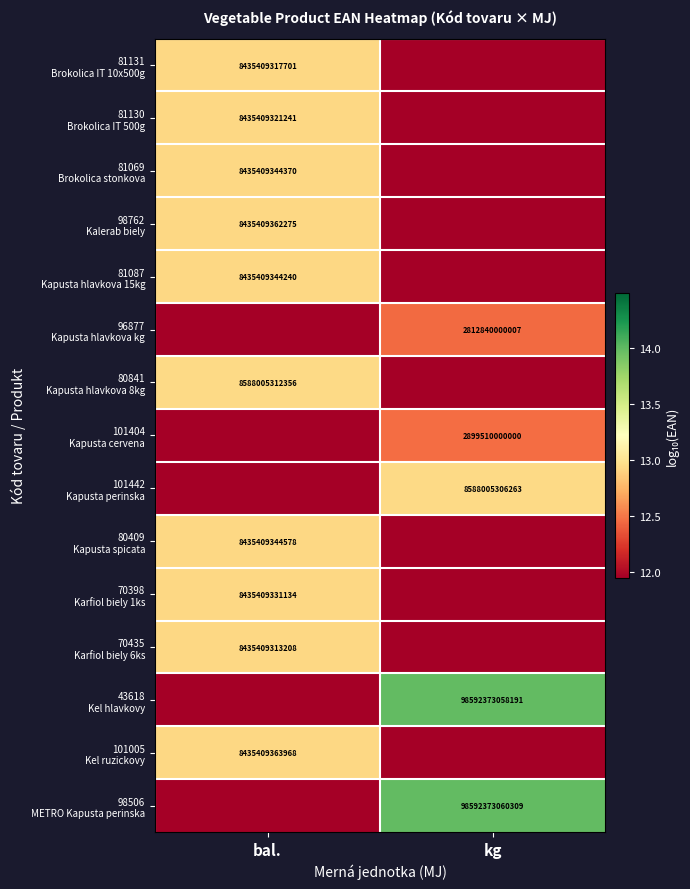

What is the greatest value displayed?

14.0